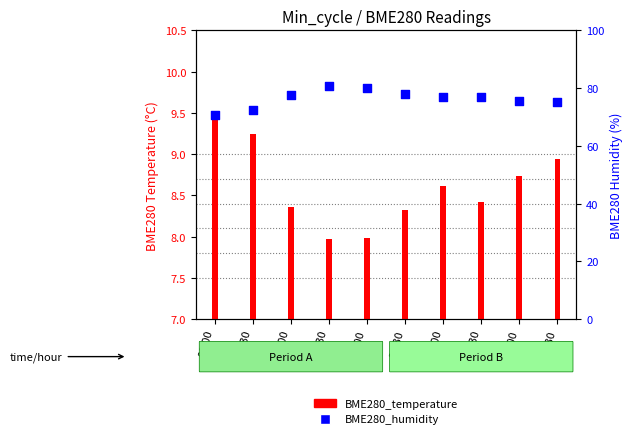

Is the value of BME280_humidity at 04:00 greater than the value of BME280_temperature at 02:00?

Yes